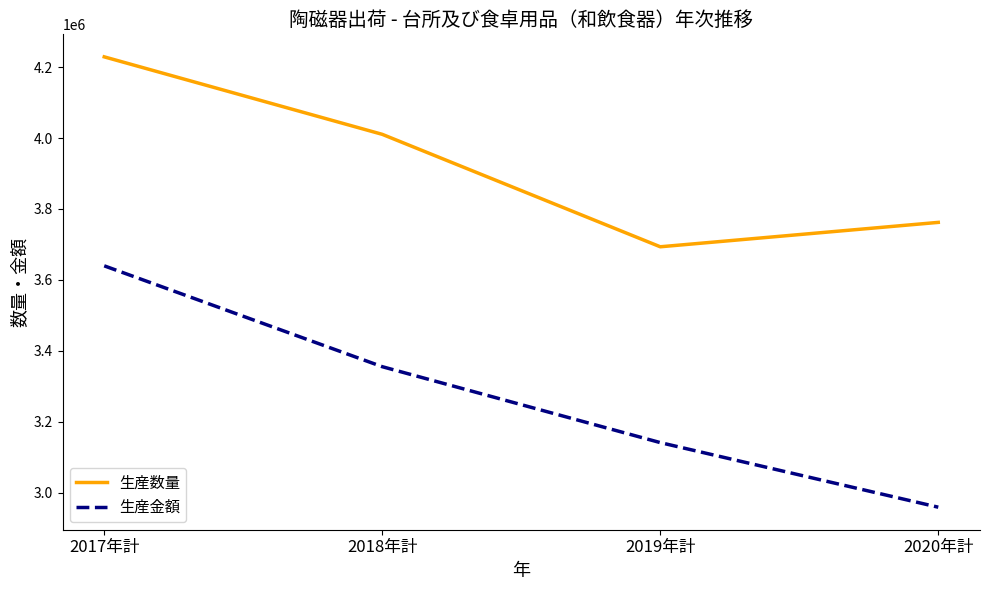

Is the value of 生産数量 at 2020年計 greater than the value of 生産金額 at 2017年計?

Yes